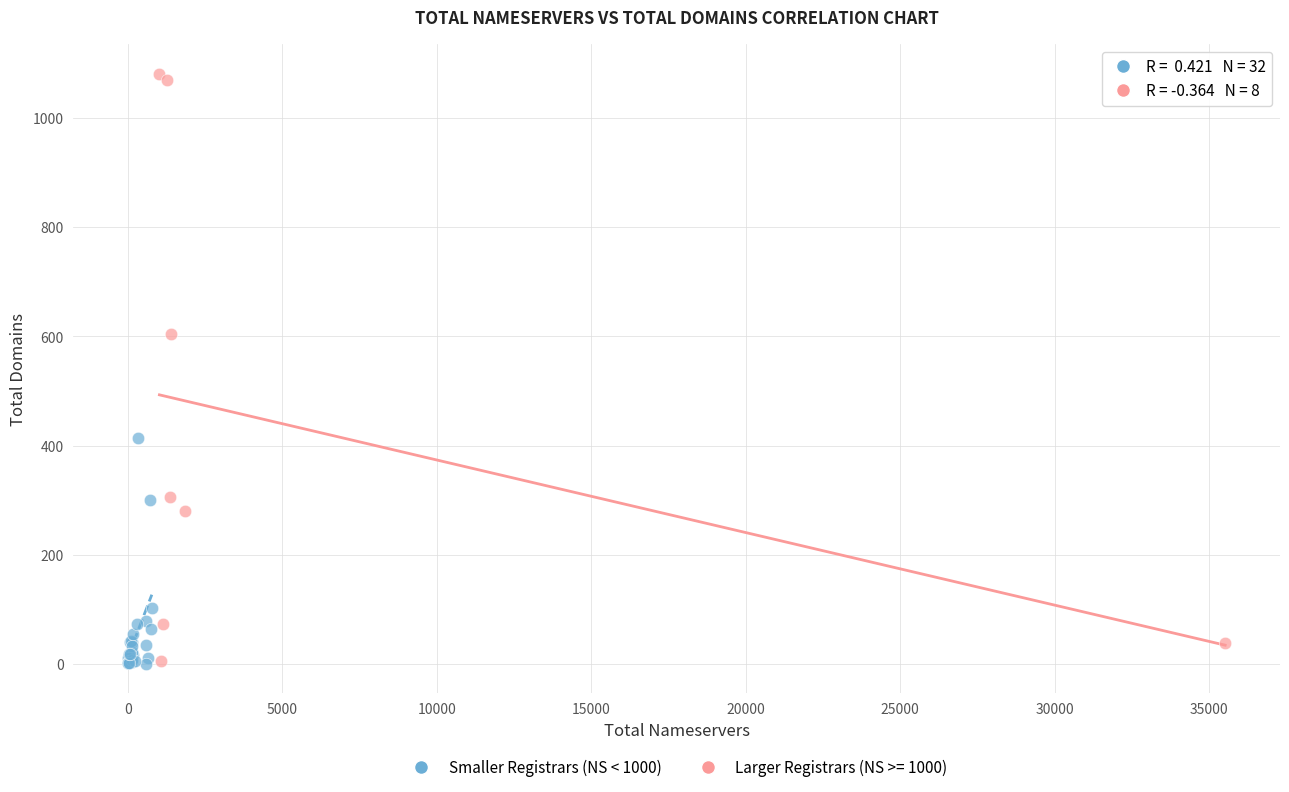

Which series has the largest Y range (max minus min)?

Larger Registrars (NS >= 1000)